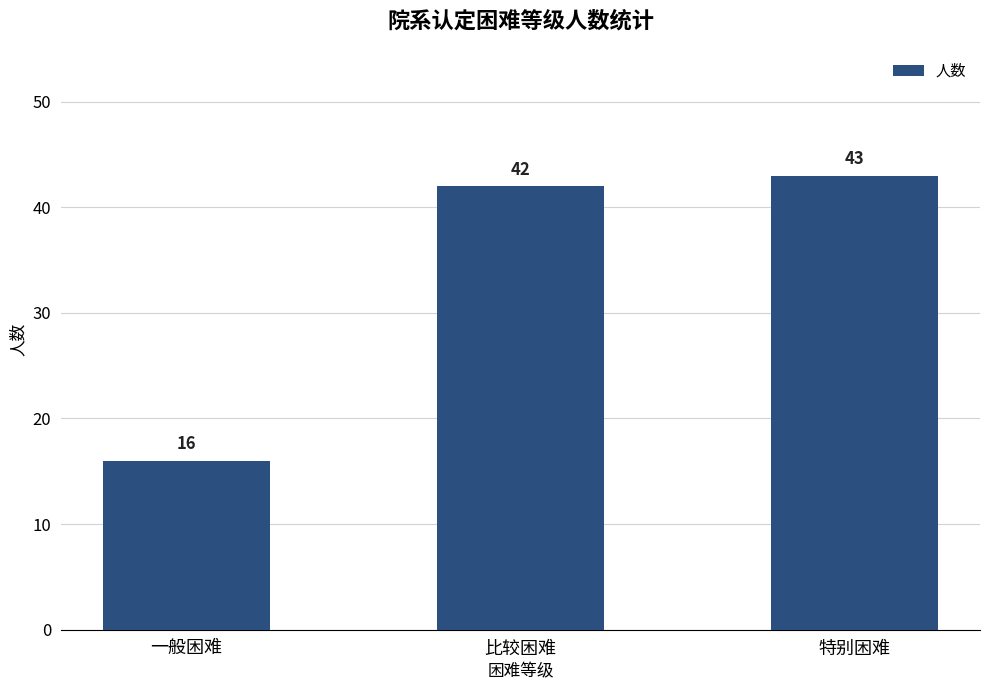

Where is the data nearest to the value 29?

一般困难